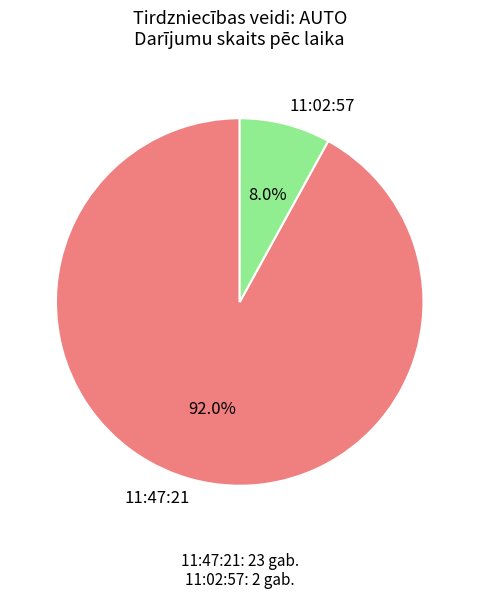

Approximately how many times larger is the value at 11:47:21 compared to 11:02:57?

11.5